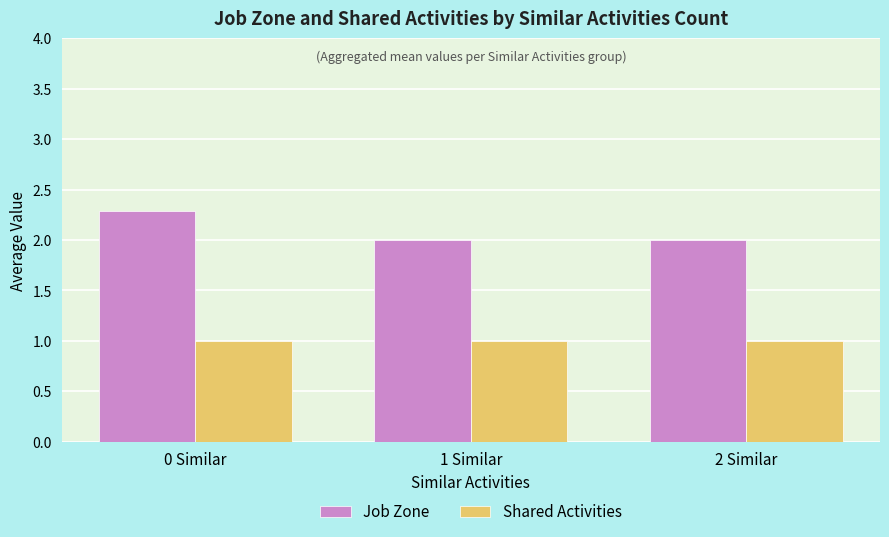

What position from the left is 1 Similar?

2